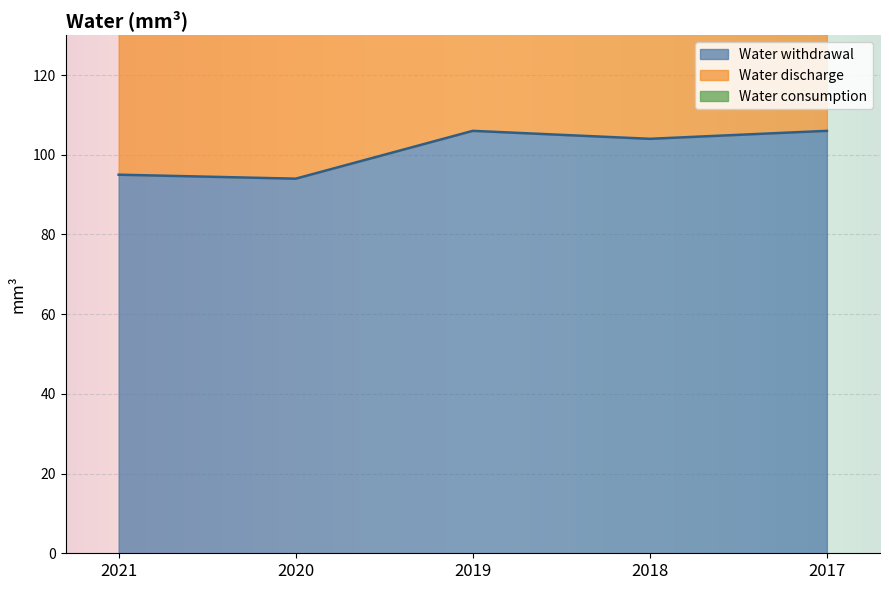

What value does the Water withdrawal series have at 2020, to the nearest 5?

95